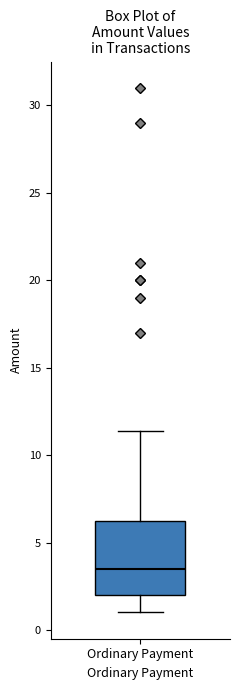

Where is the lower edge of the box for Ordinary Payment on the y-axis? The values are not printed on the chart, so give them approximately, as read against the axis.

2.0